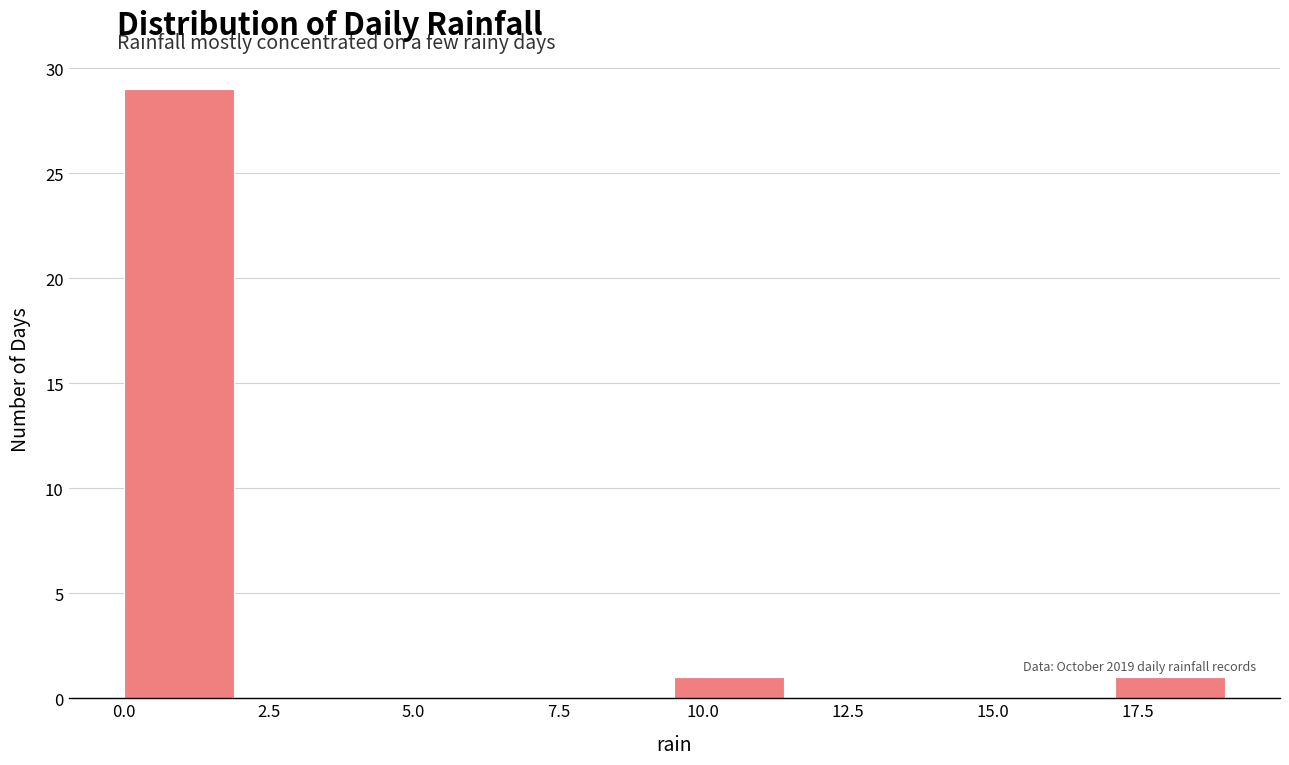

Read against the x-axis, roughly where is the centre of the tallest bar?

1.0